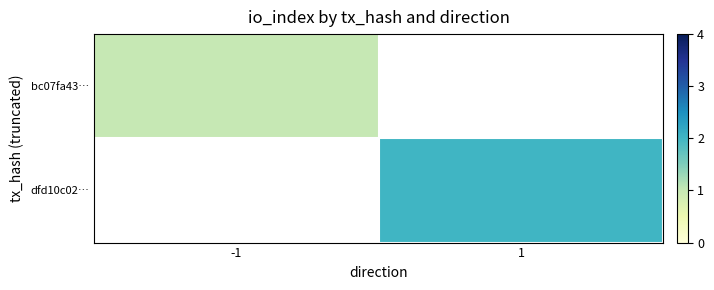

Is the value of dfd10c02… at 1 greater than the value of bc07fa43… at 1?

No